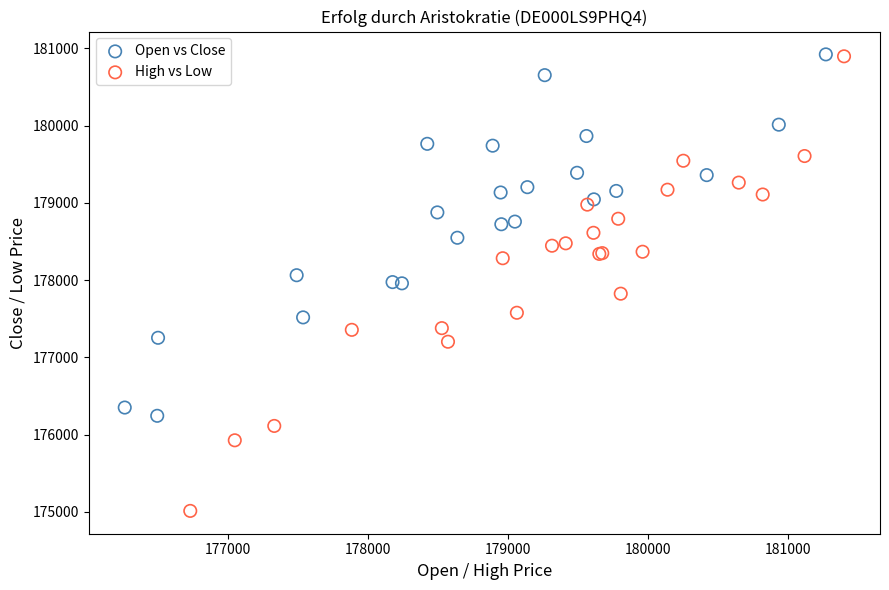

Which series has the widest spread of Y values?

High vs Low